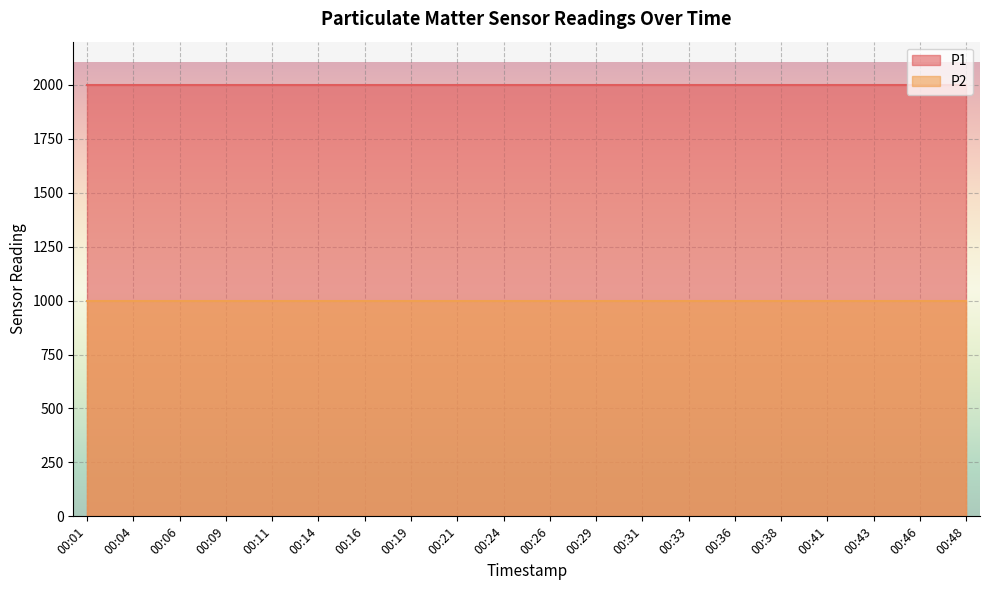

What are all the series names shown in the legend?

P1, P2